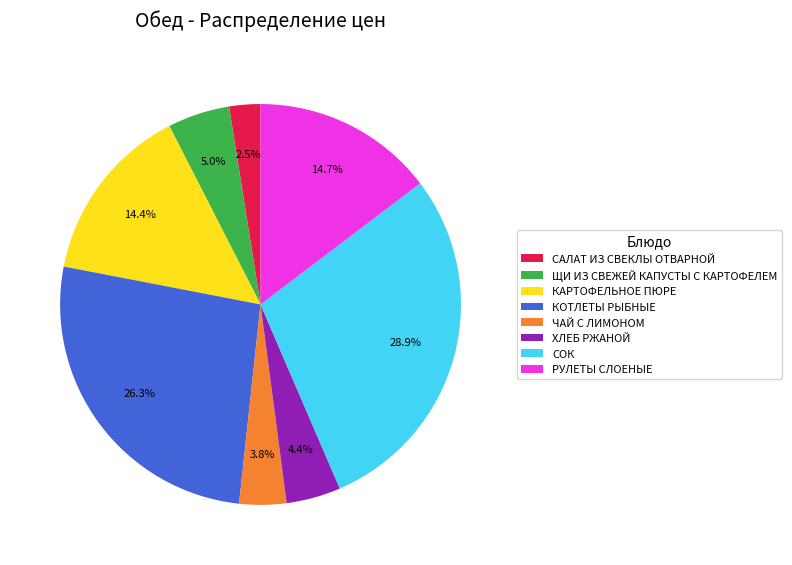

What percentage do САЛАТ ИЗ СВЕКЛЫ ОТВАРНОЙ and РУЛЕТЫ СЛОЕНЫЕ together represent?

17.2%